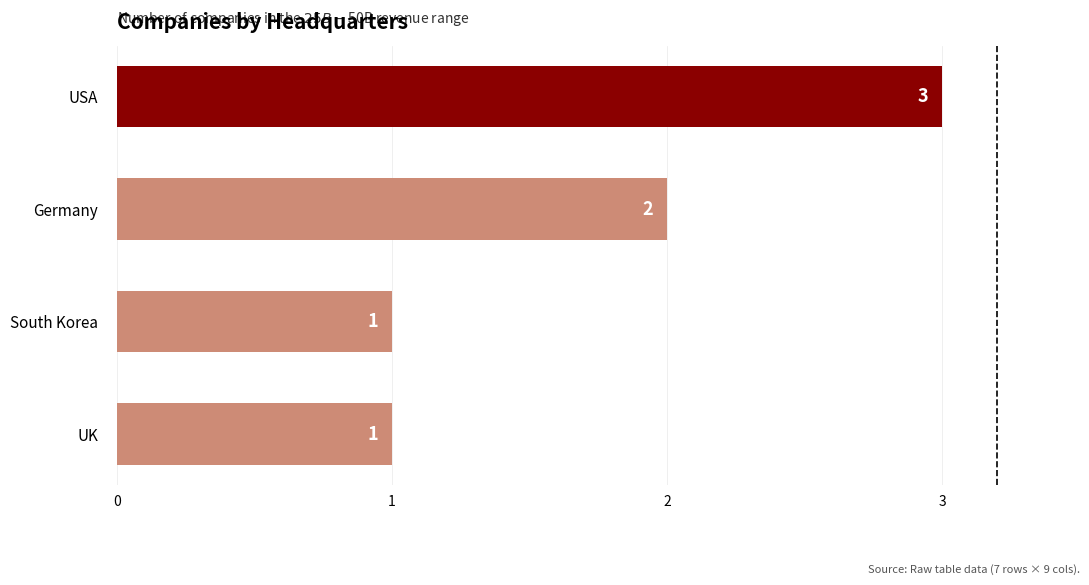

What is the smallest value displayed?

1